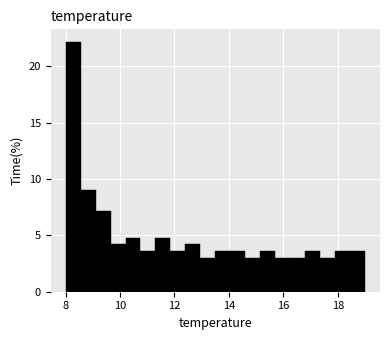

Around what value on the x-axis is the tallest bar? Give the approximate position of its centre, as read against the axis.

8.2